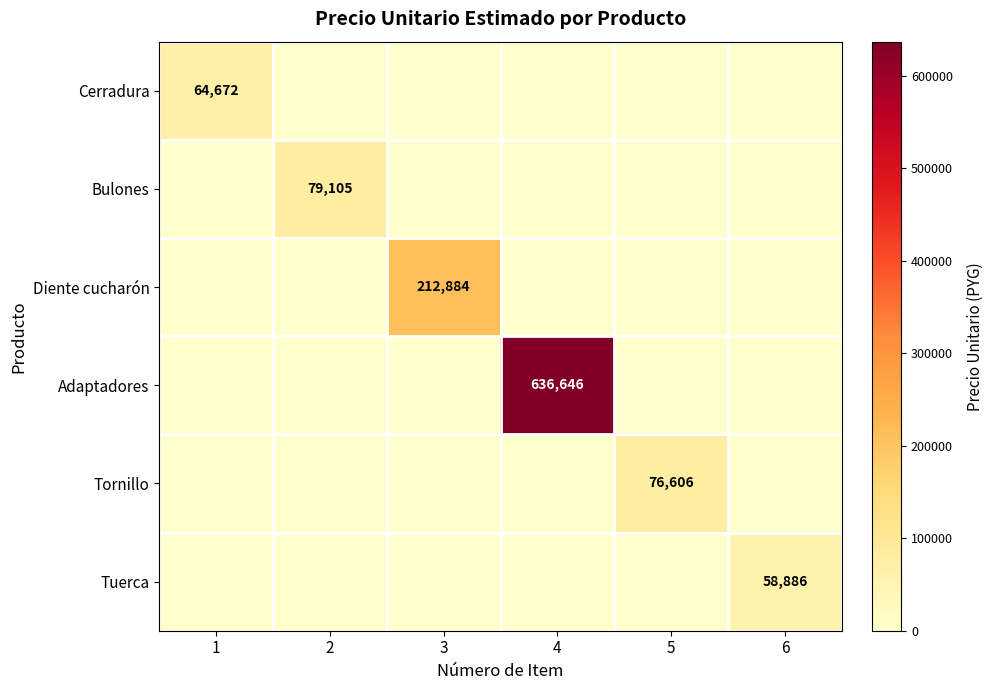

Rank the series by their maximum value, from lowest to highest.

Tuerca, Cerradura, Tornillo, Bulones, Diente cucharón, Adaptadores